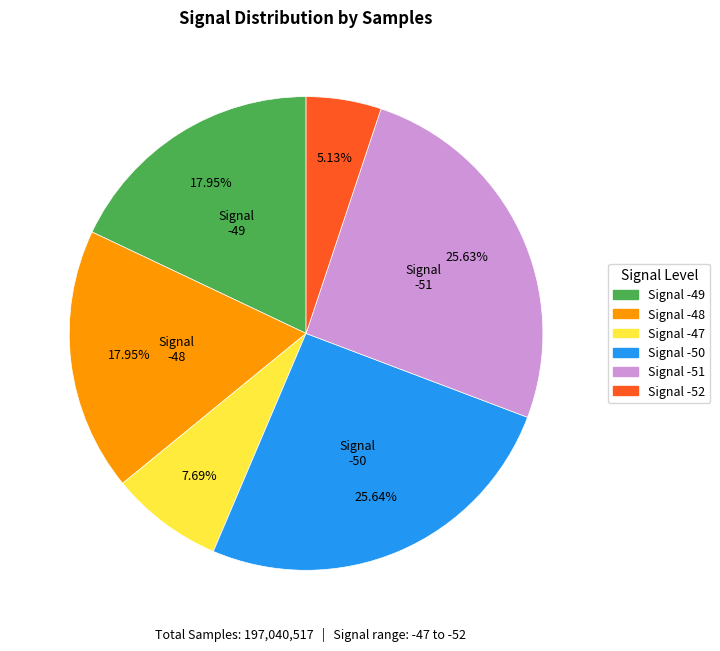

Is there any slice that represents more than half of the pie?

No